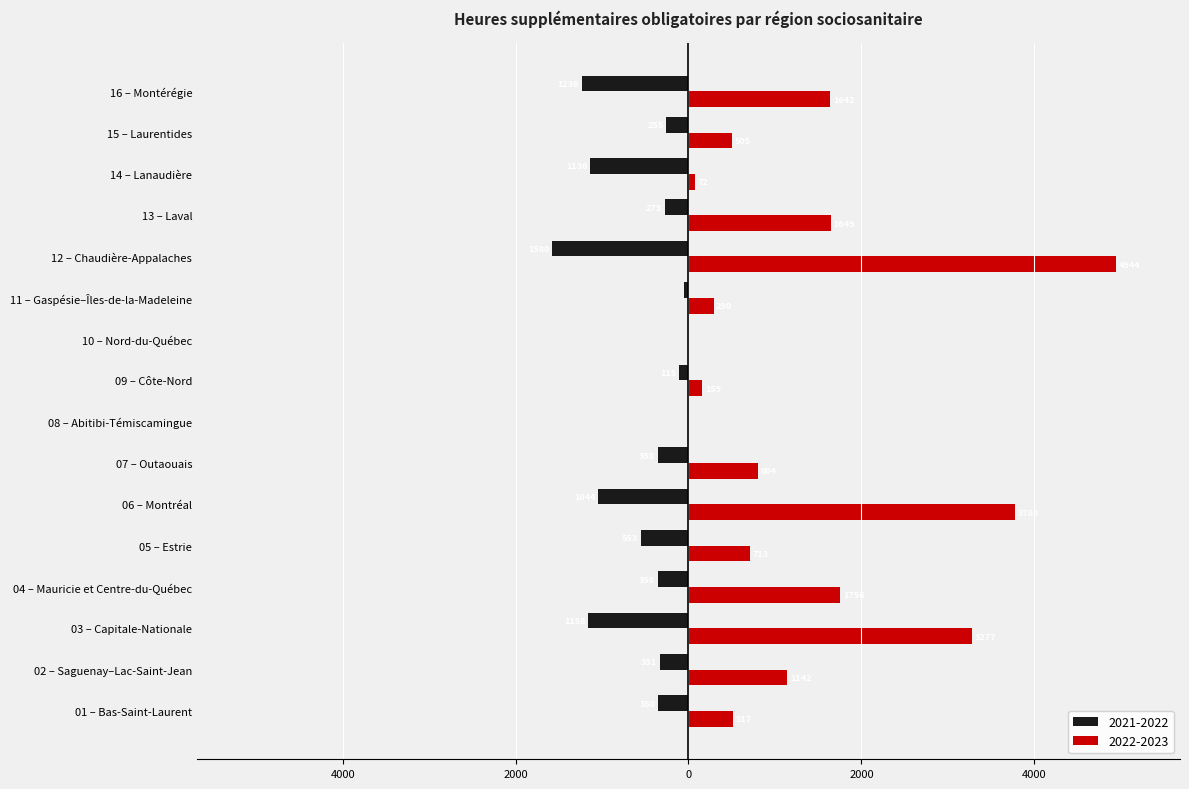

What is the average value of the 2022-2023 series?

1329